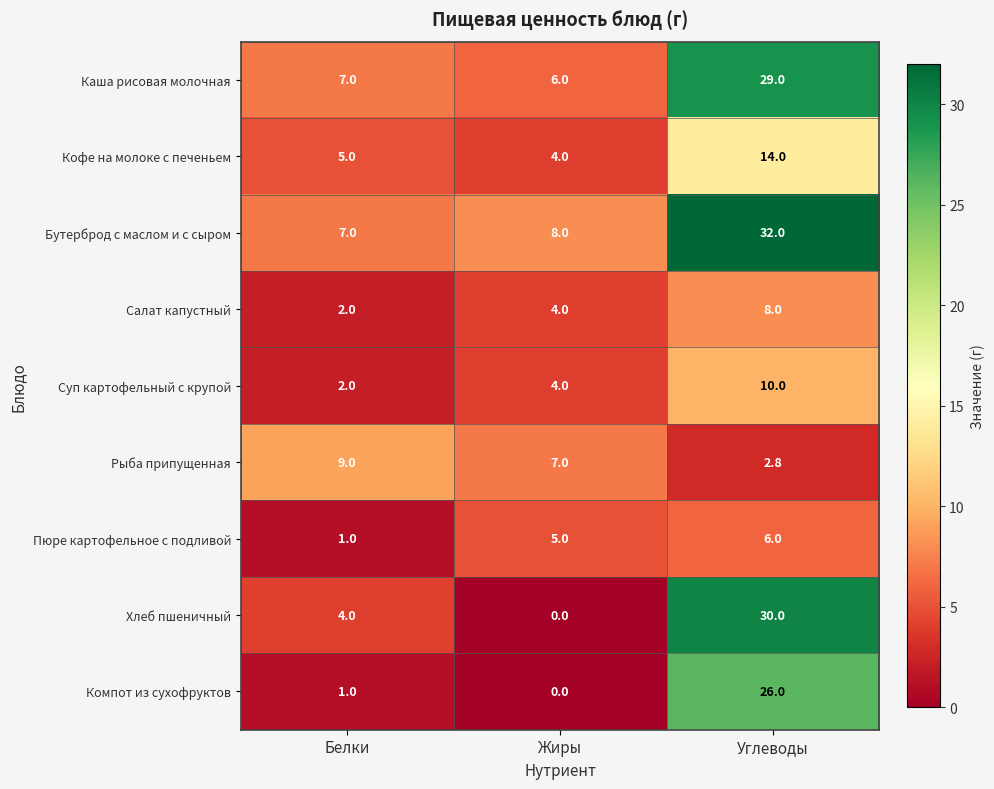

What is the difference between the Хлеб пшеничный values at Белки and Углеводы?

26.0